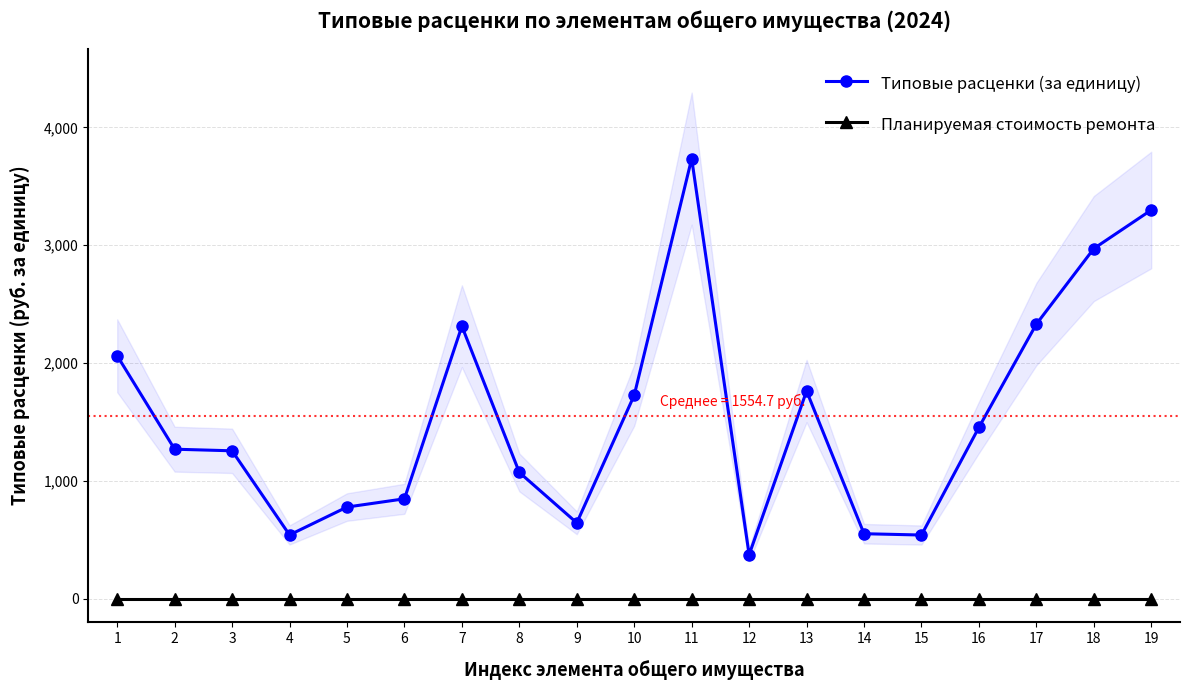

True or false: Типовые расценки (за единицу) and Планируемая стоимость ремонта intersect in this chart.

False